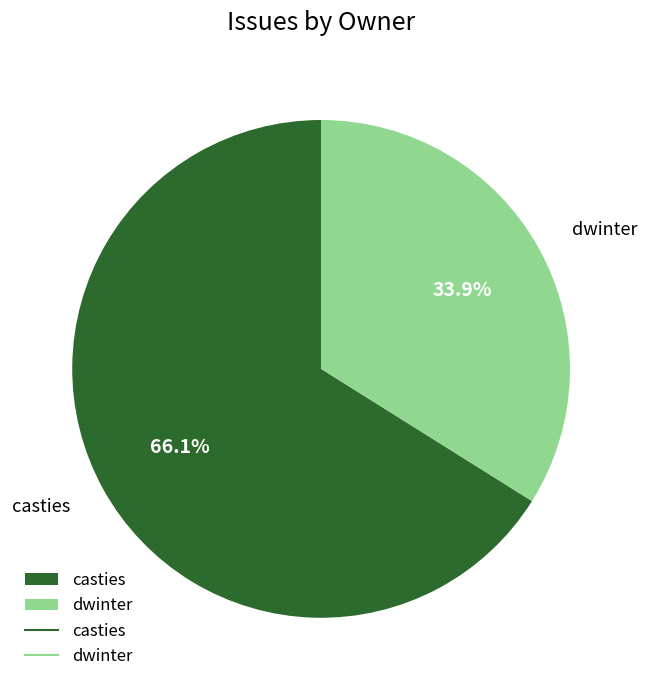

Is casties the majority of the pie?

Yes